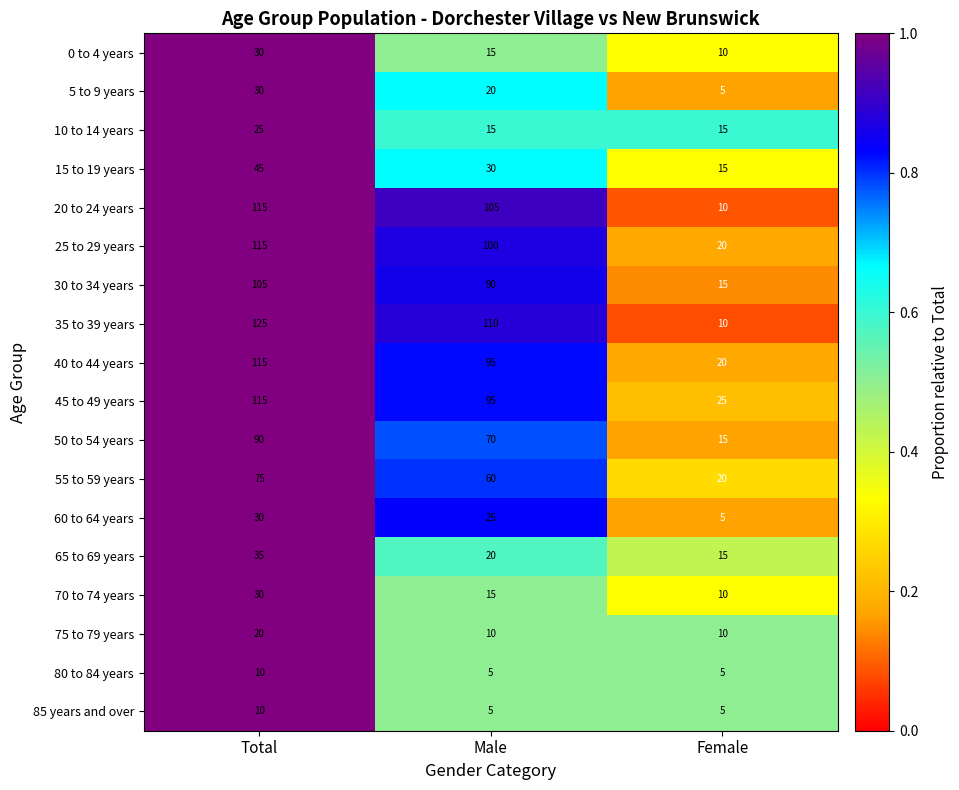

Which series has the largest total across all categories?

35 to 39 years